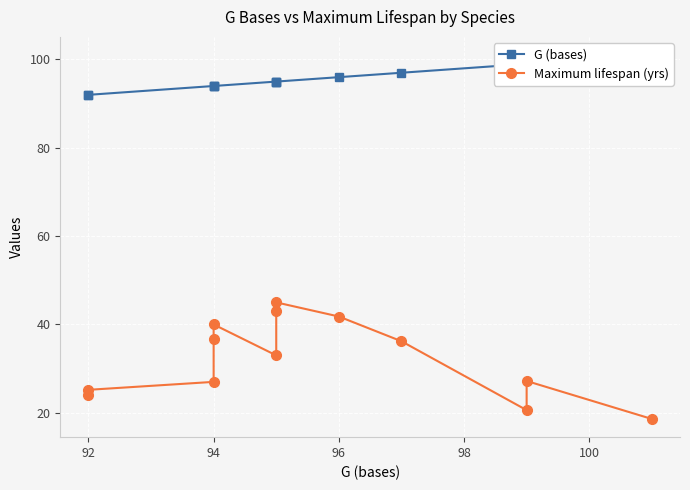

Reading right to left, what are all the values shown in this chart?

G (bases): 101.0	99.0	99.0	97.0	96.0	95.0	95.0	95.0	94.0	94.0	94.0	92.0	92.0
Maximum lifespan (yrs): 18.6	27.2	20.6	36.2	41.8	45.0	43.0	33.0	40.0	36.6	27.0	25.2	24.0